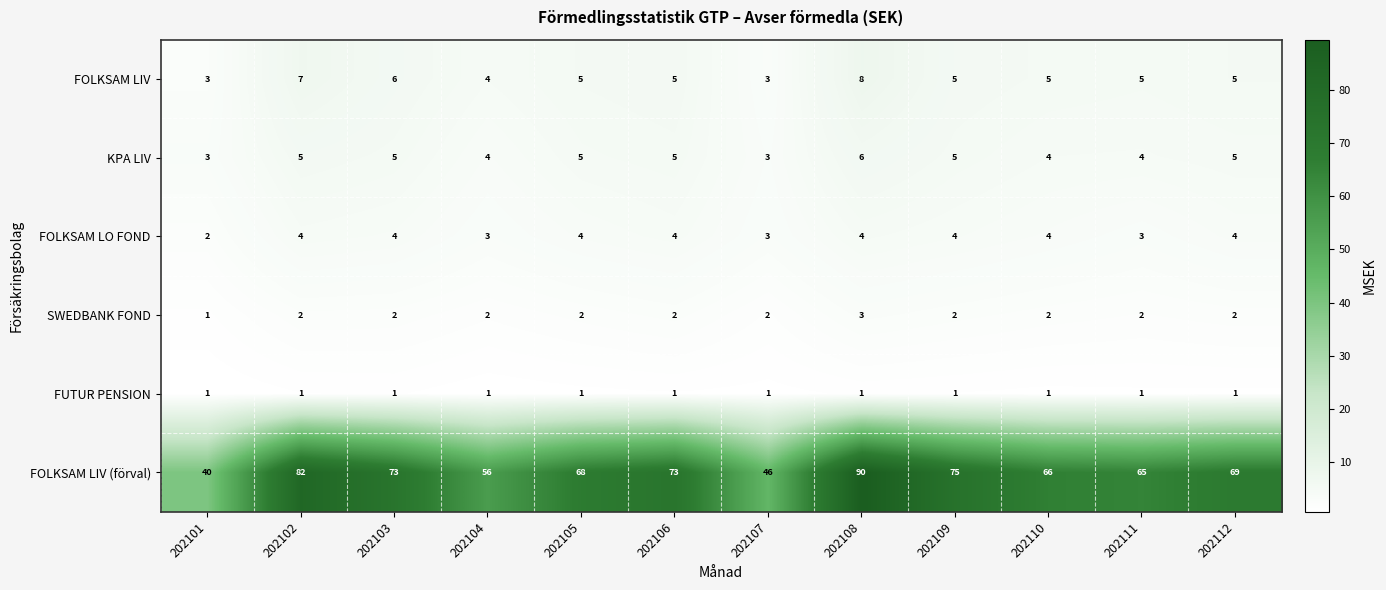

Which series has the largest total across all categories?

FOLKSAM LIV (förval)